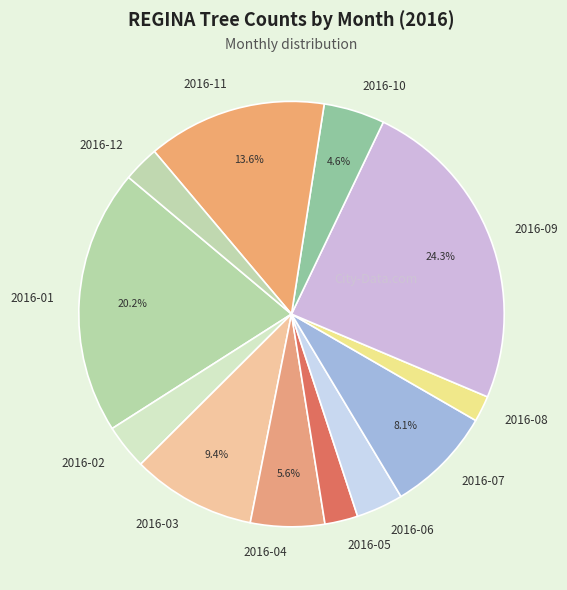

What is the total percentage of 2016-03 and 2016-09?

33.7%